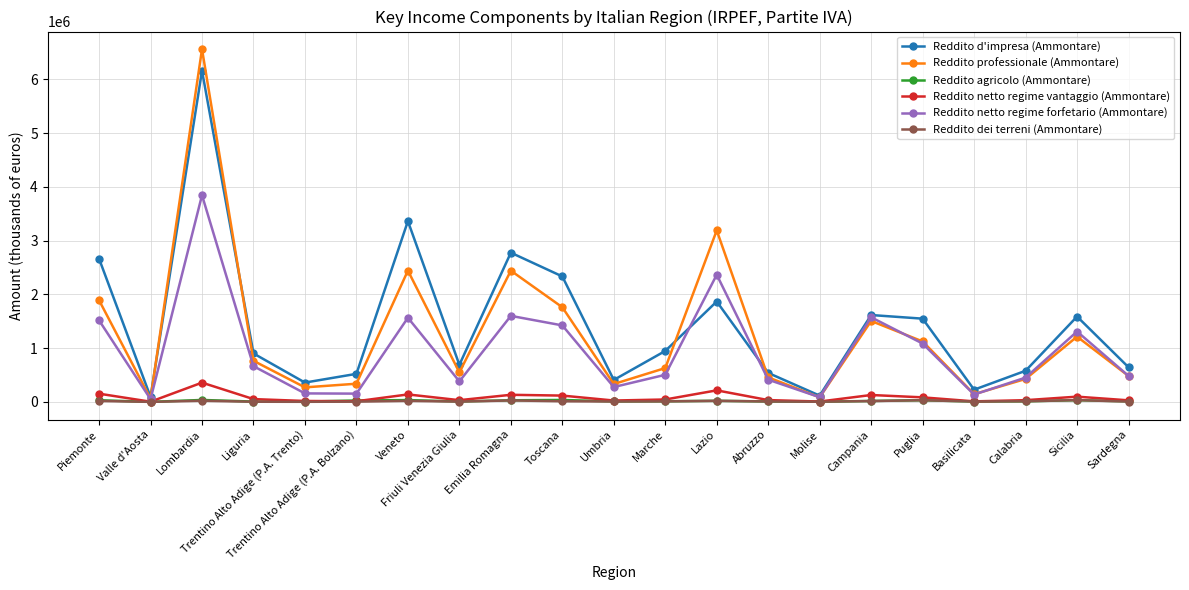

At which category does the chart reach its peak across all series?

Lombardia